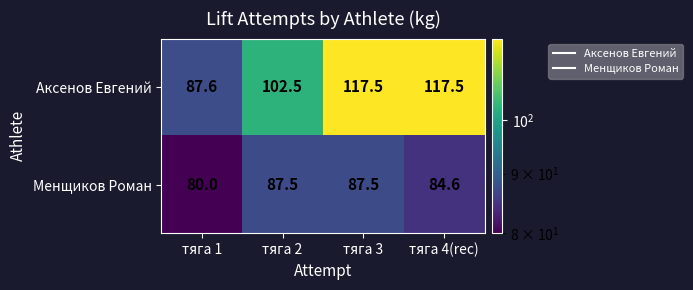

Where does the Аксенов Евгений series first go above 117?

тяга 3